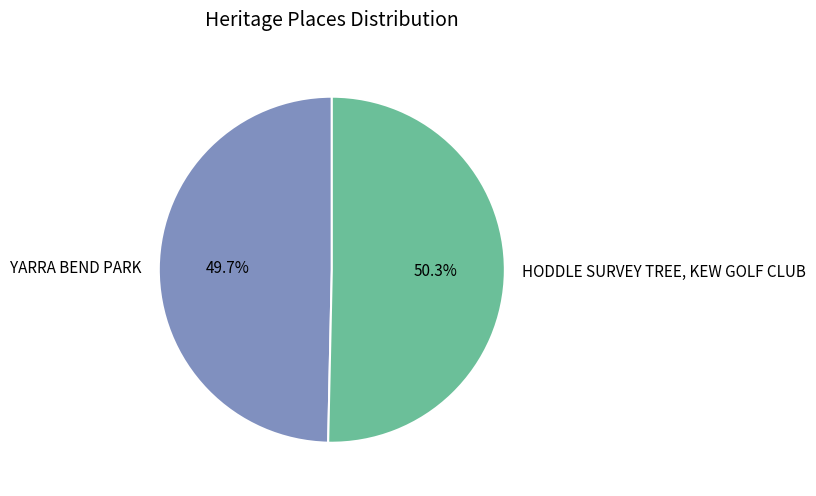

Is it true that HODDLE SURVEY TREE, KEW GOLF CLUB is 42% of the pie?

False